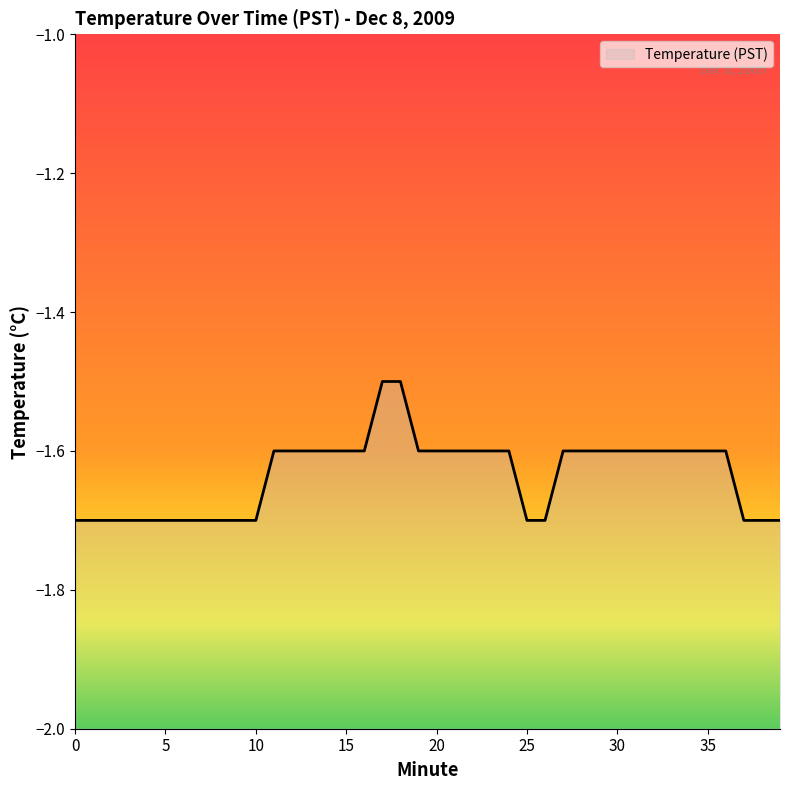

What is the maximum value shown in the chart?

-1.5